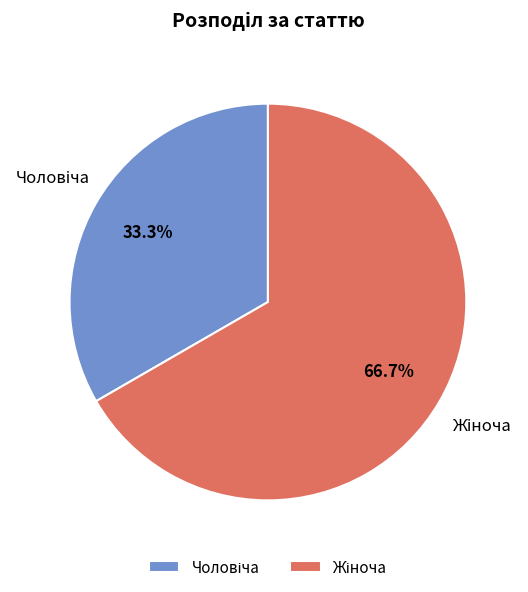

Is there any slice that represents more than half of the pie?

Yes